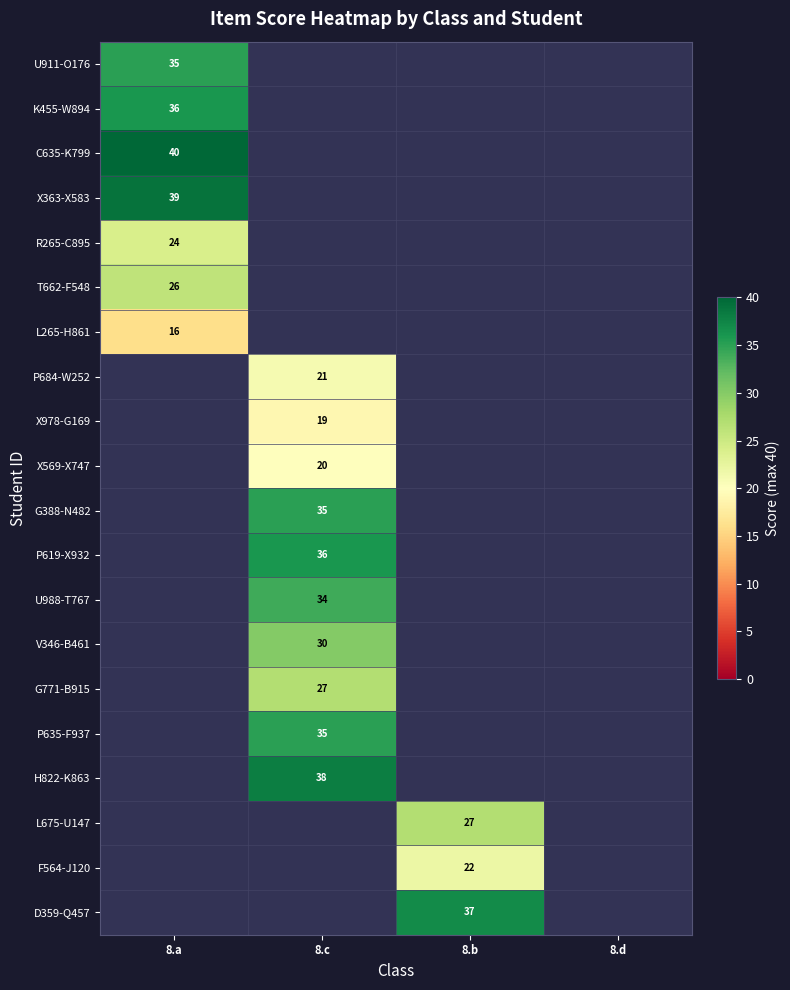

At which category does the chart reach its minimum across all series?

8.a